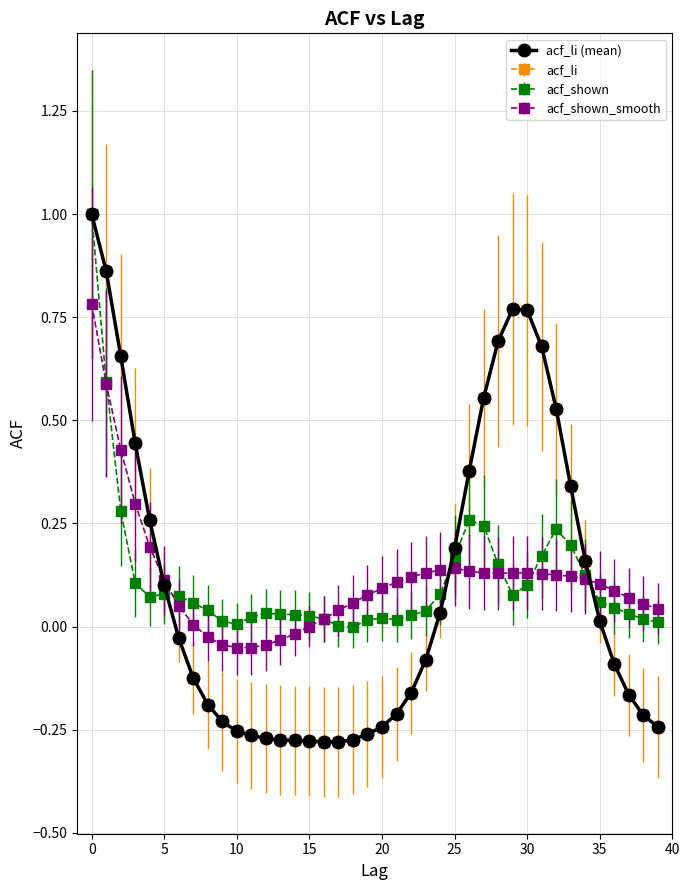

Is this an area chart (filled region under the line)?

No